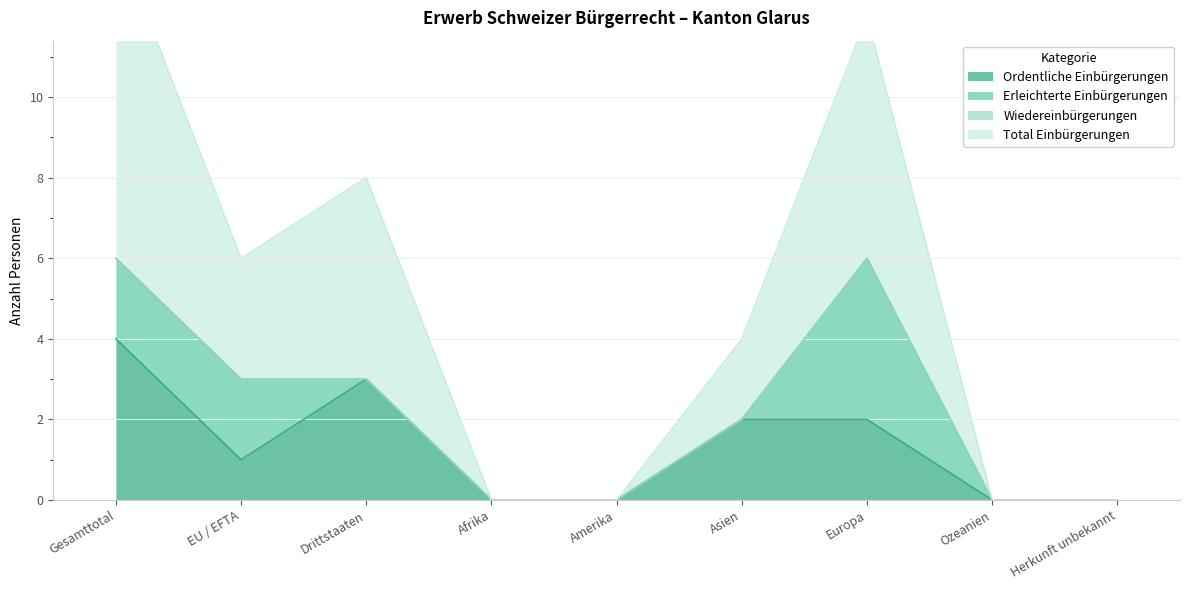

Is it true that Ordentliche Einbürgerungen equals 2 at Europa?

True